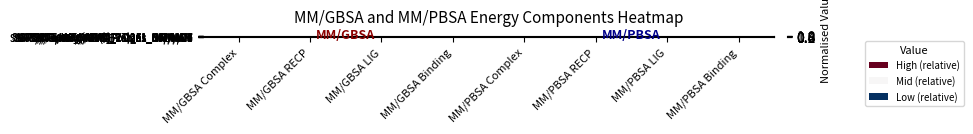

Rank the series at MM/PBSA LIG from lowest to highest value.

SIRT3/INT/NAM(4BVG)_F1_NAM/INT, SIRT3/Ternary/4BVG_2-12ns_CS/NAD+, SIRT3/Ternary/4BVG_Frame1_CS/NAD+, SIRT3/Ternary/4FVT_2-12ns_CS/NAD+, SIRT3/Ternary/4FVT_Frame1_CS/NAD+, SIRT3/INT/NAM(4BVG)_2-12ns_NAM/INT, SIRT3/INT/NAM(4FVT)_F1_NAM/INT, SIRT3/INT/NAM(4FVT)_2-12ns_NAM/INT, SIRT3/INT/NAM(4BVG)_F1_INT/NAM, SIRT3/INT/NAM(4FVT)_F1_INT/NAM, SIRT3/INT/NAM(4FVT)_2-12ns_INT/NAM, SIRT3/INT/NAM(4BVG)_2-12ns_INT/NAM, SIRT3/Ternary/4FVT_Frame1_NAD+/CS, SIRT3/Ternary/4BVG_Frame1_NAD+/CS, SIRT3/Ternary/4BVG_2-12ns_NAD+/CS